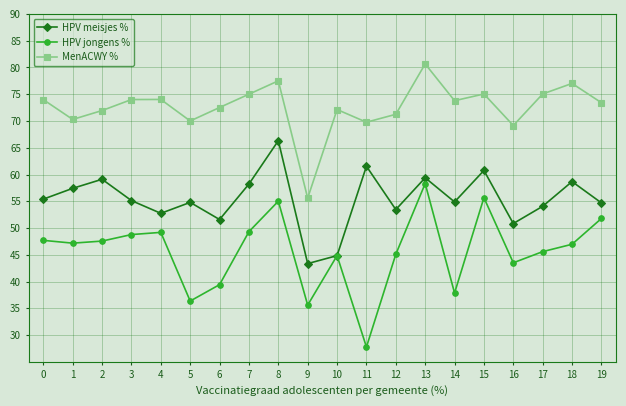

True or false: MenACWY % has a value of 77.5 at 8.

True